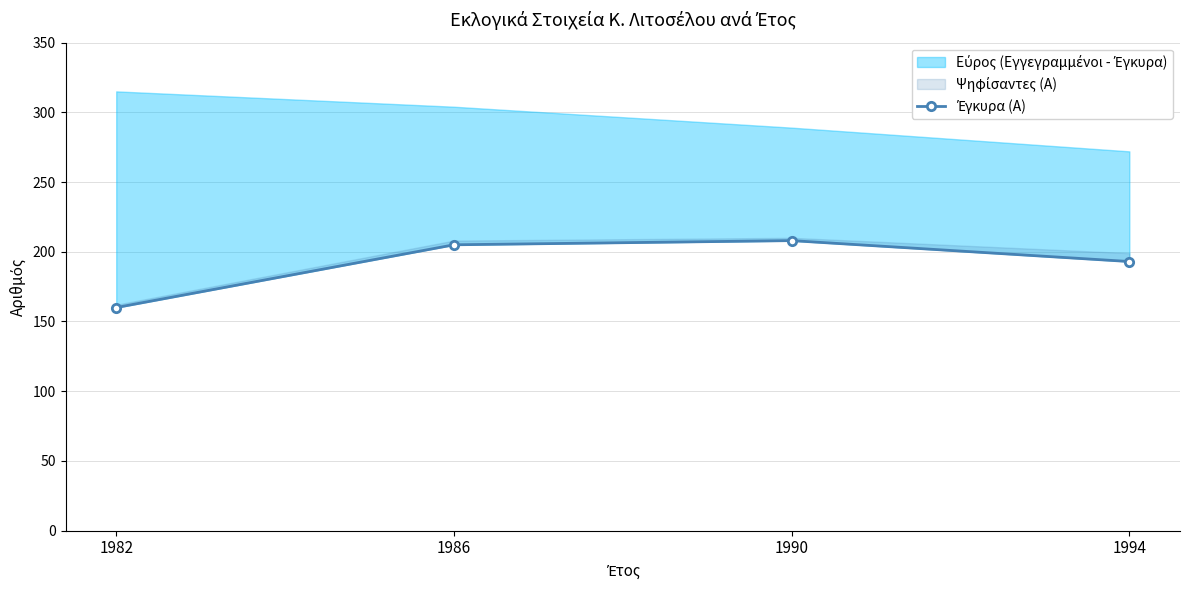

What is the difference between the values at 1990 and 1986?

3